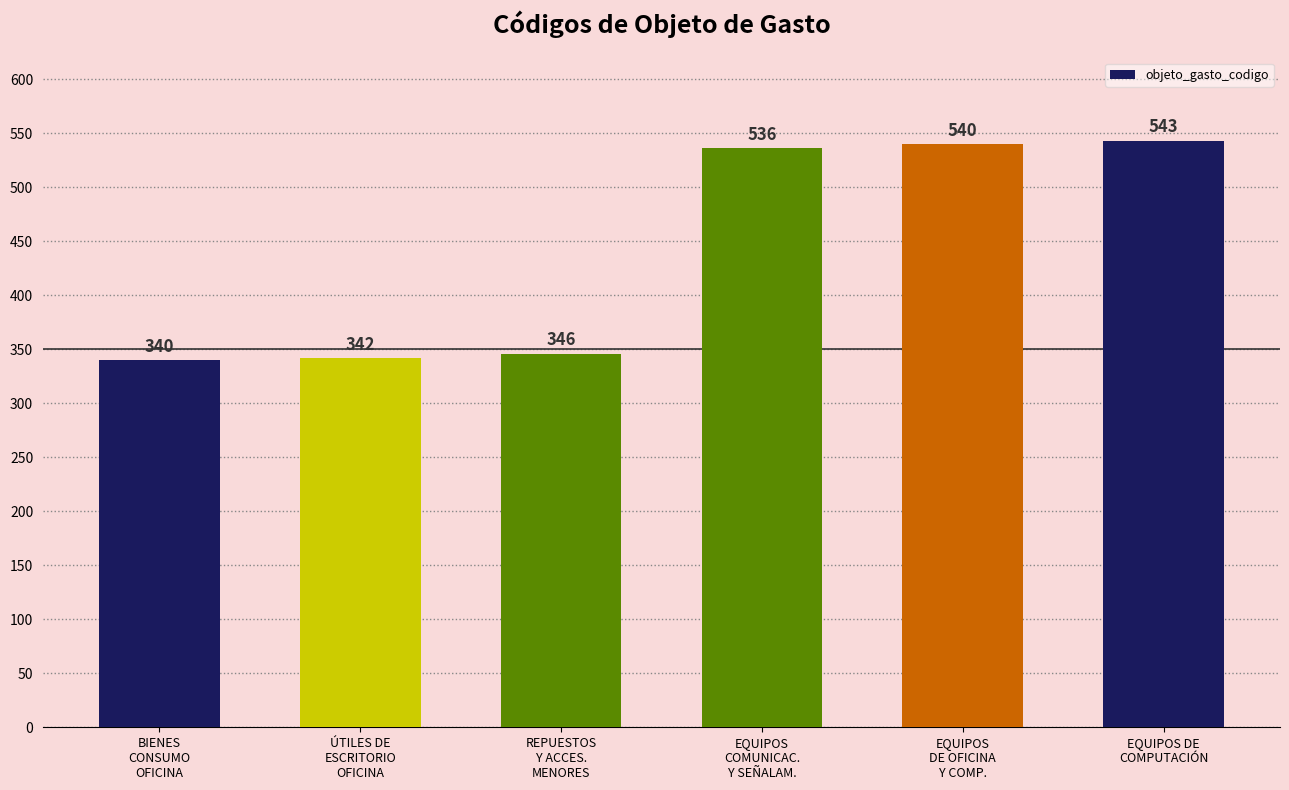

What is the label of the 2nd bar from the right?

EQUIPOS
DE OFICINA
Y COMP.